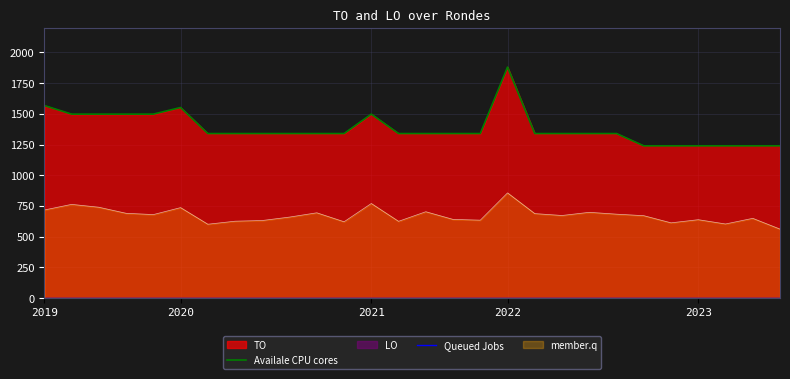

How many interior local peaks does the Availale CPU cores series have?

3